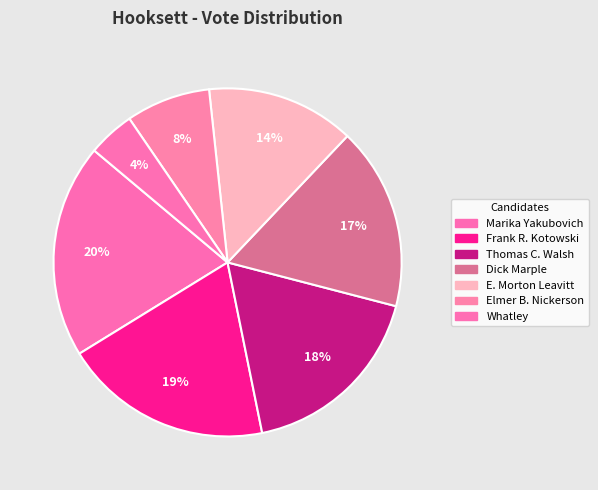

How many slices are in this pie chart?

7